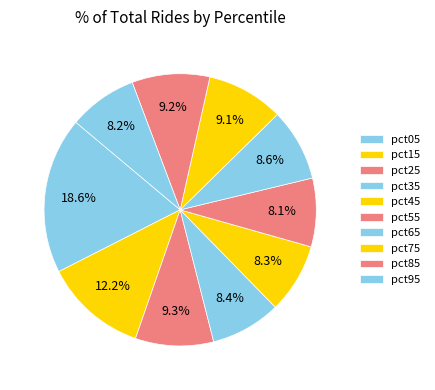

What portion of the pie excludes pct75?

90.9%